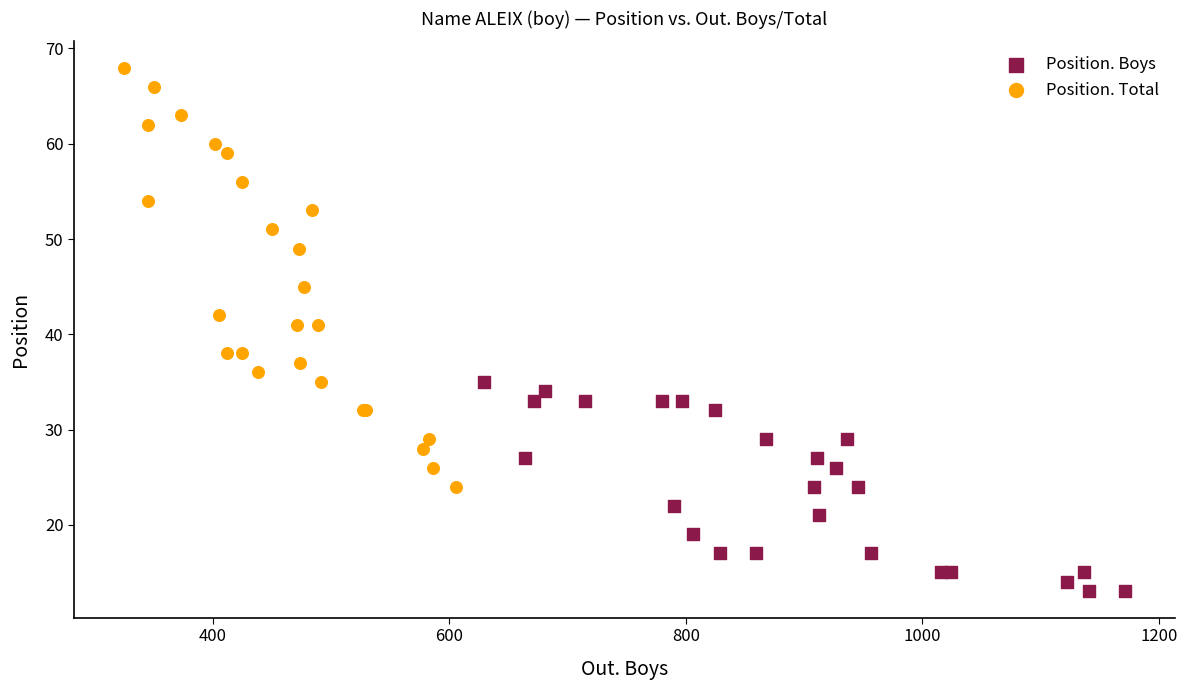

Which series reaches the maximum Y coordinate?

Position. Total